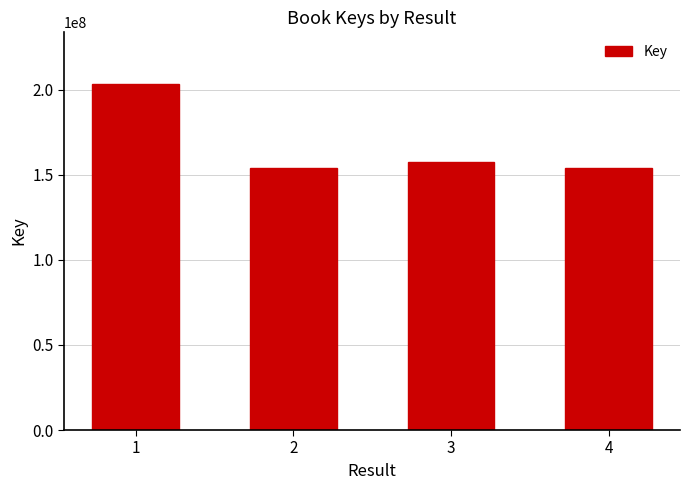

What is the greatest value displayed?

203211896